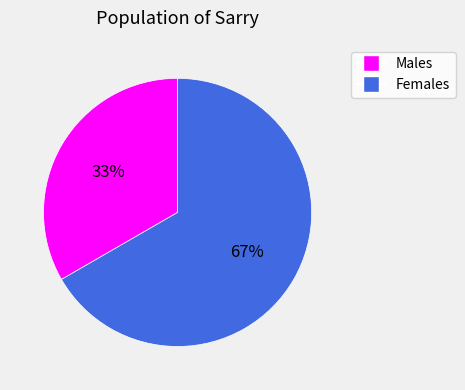

Is there a majority slice in this chart?

Yes